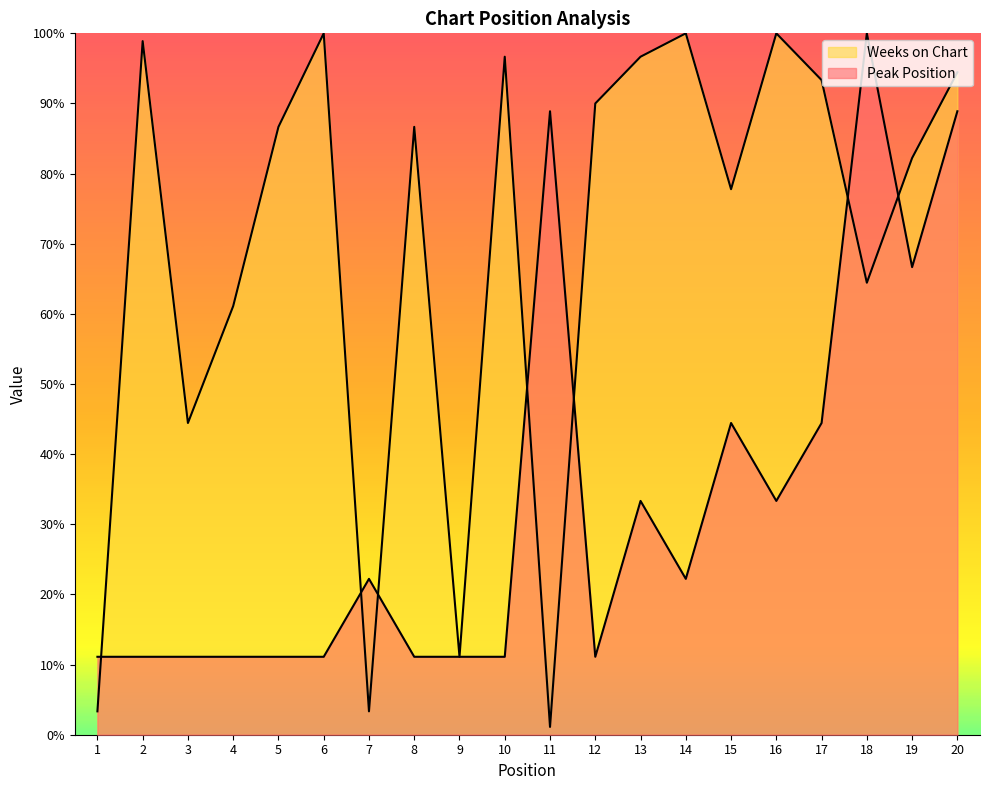

True or false: Weeks on Chart and Peak Position cross at least once.

True